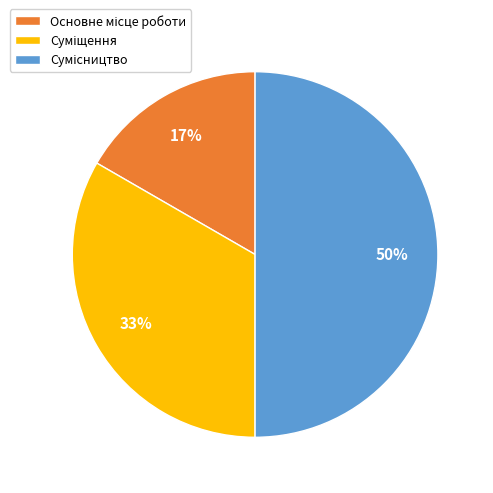

How many segments does this pie chart have?

3